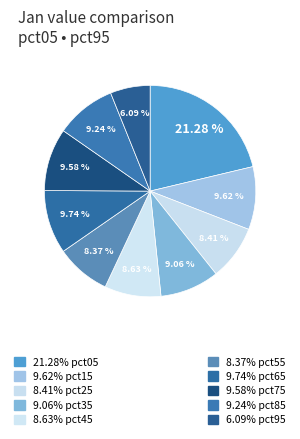

How many slices are in this pie chart?

10